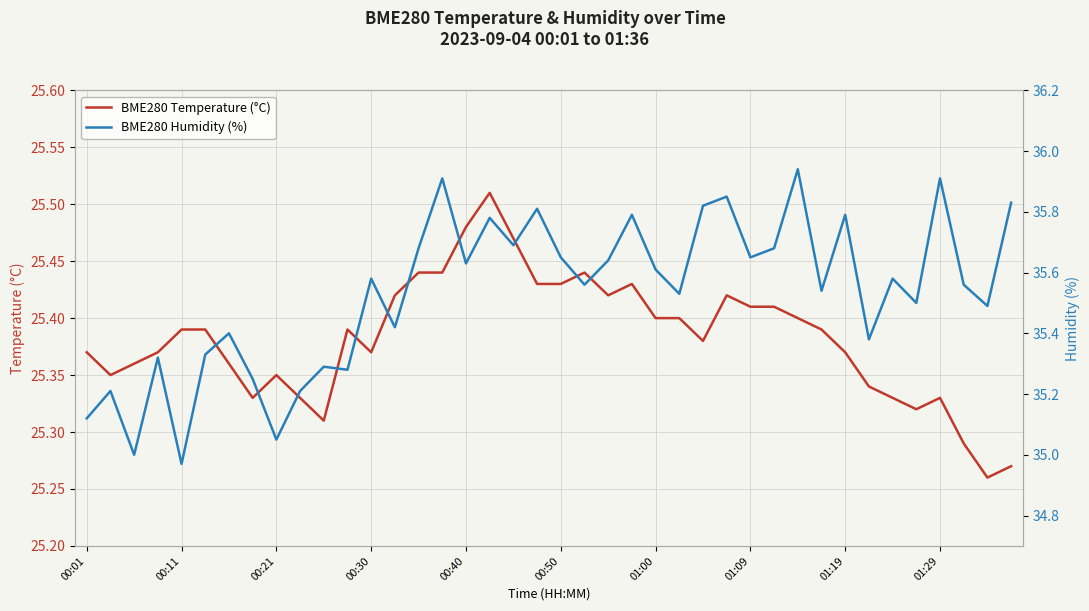

Rank the series by their average value, from highest to lowest.

BME280 Humidity (%), BME280 Temperature (°C)